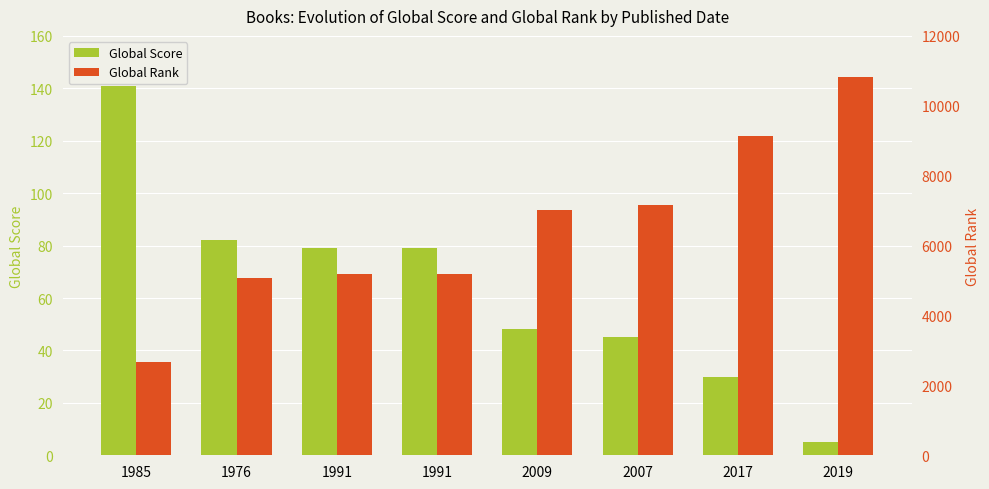

Does the chart contain any negative values?

No